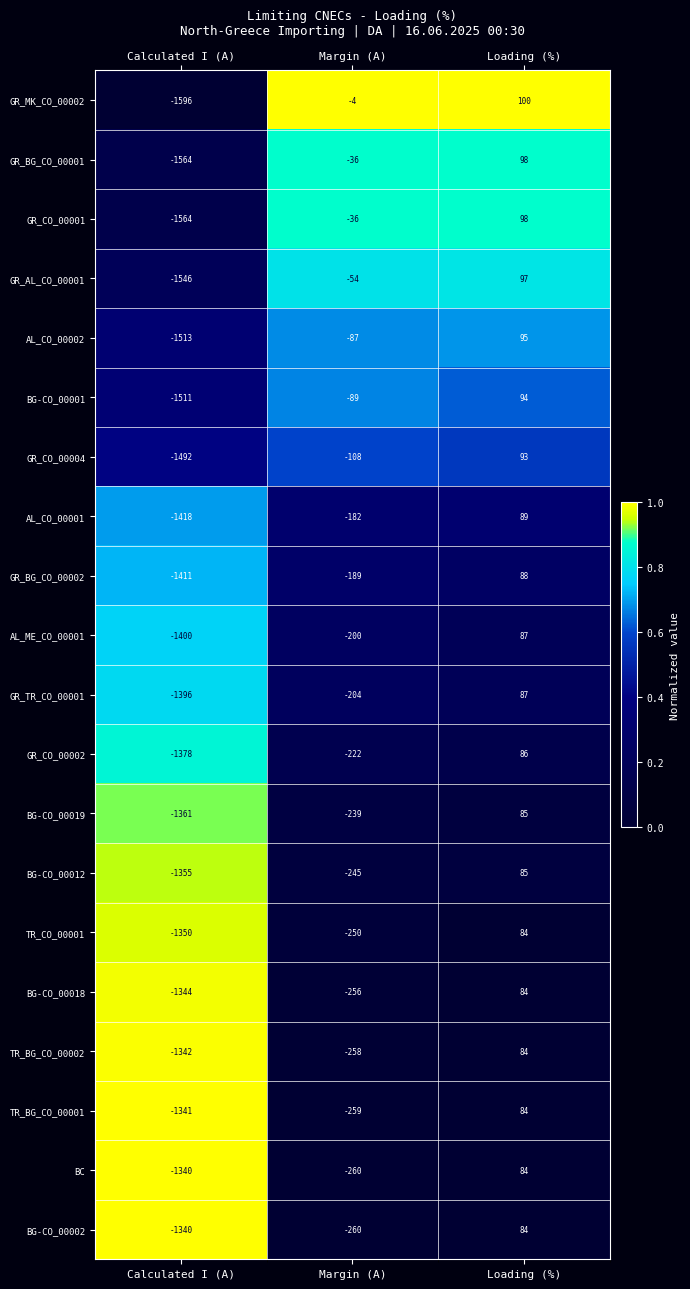

Which series has the widest spread of values?

GR_MK_CO_00002